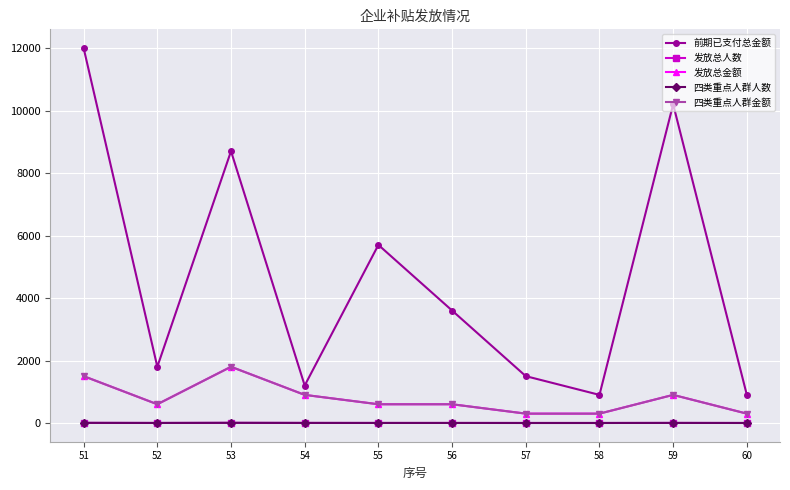

Does the chart have visible grid lines?

Yes